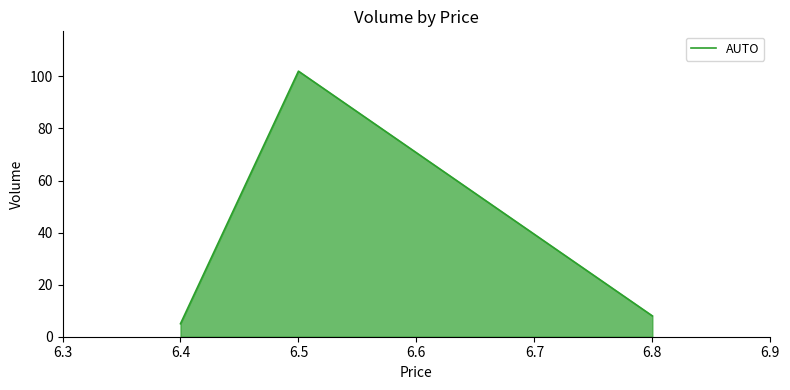

List the labels in order of value, largest first.

6.5, 6.8, 6.4